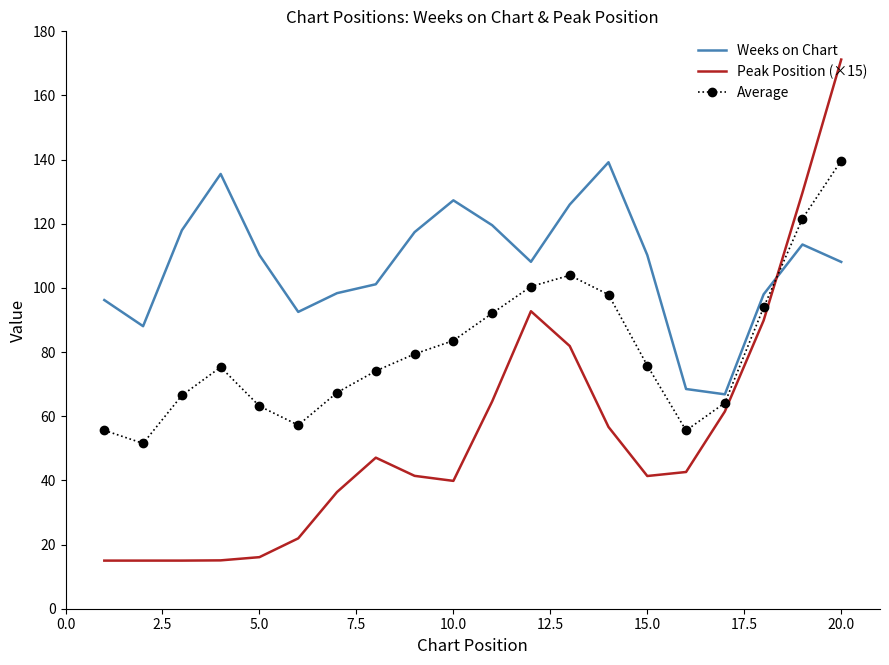

How many times do Weeks on Chart and Average cross each other?

1